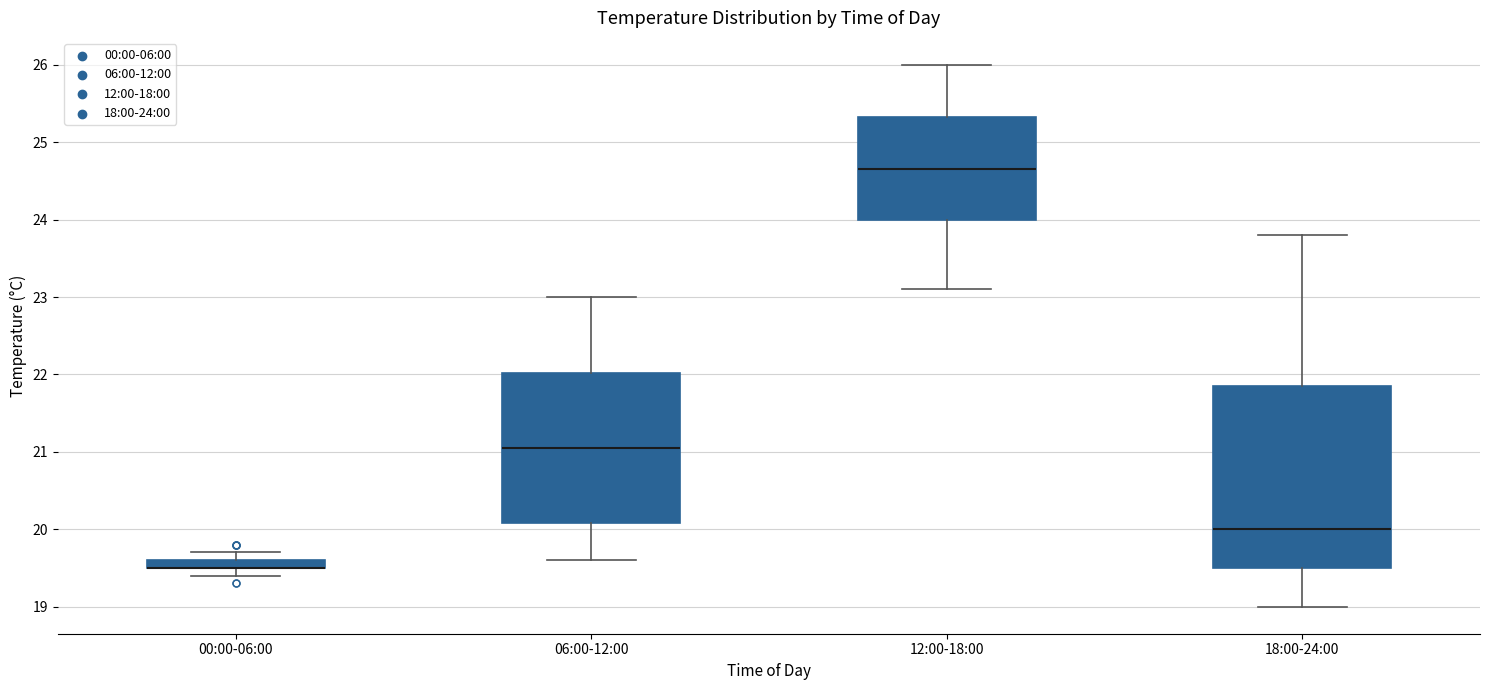

Where is the upper edge of the box for 18:00-24:00 on the y-axis? The values are not printed on the chart, so give them approximately, as read against the axis.

21.9